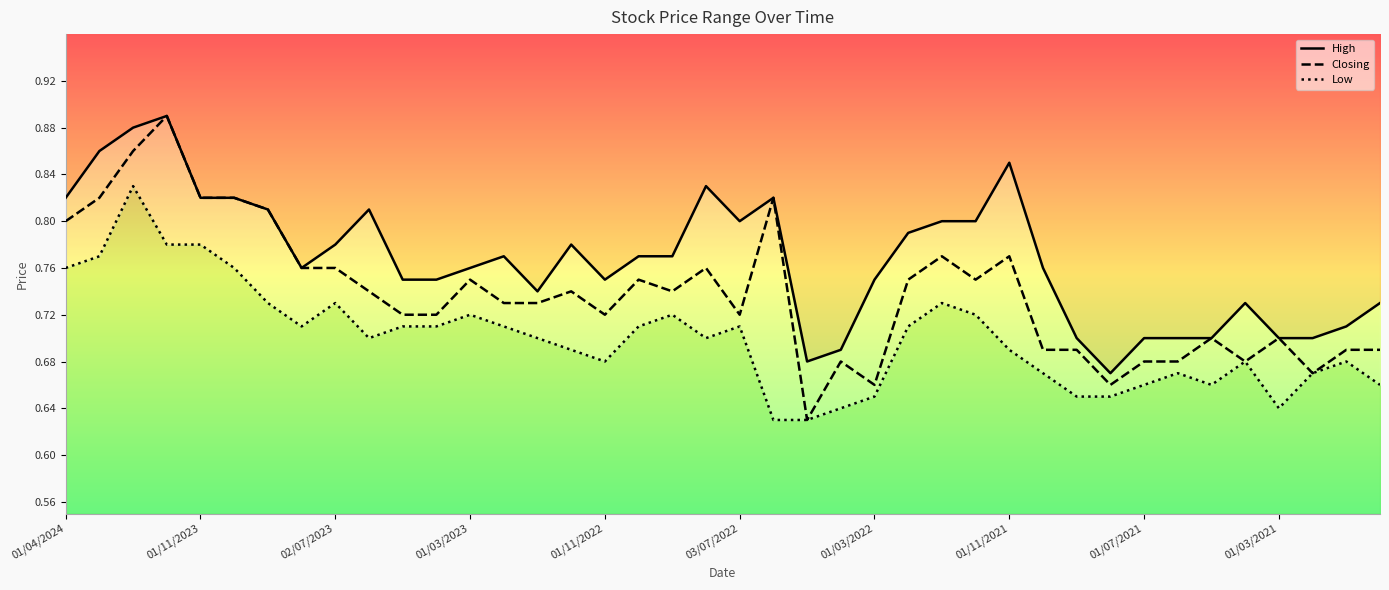

What is the difference between the second highest and second lowest values in the High series?

0.2